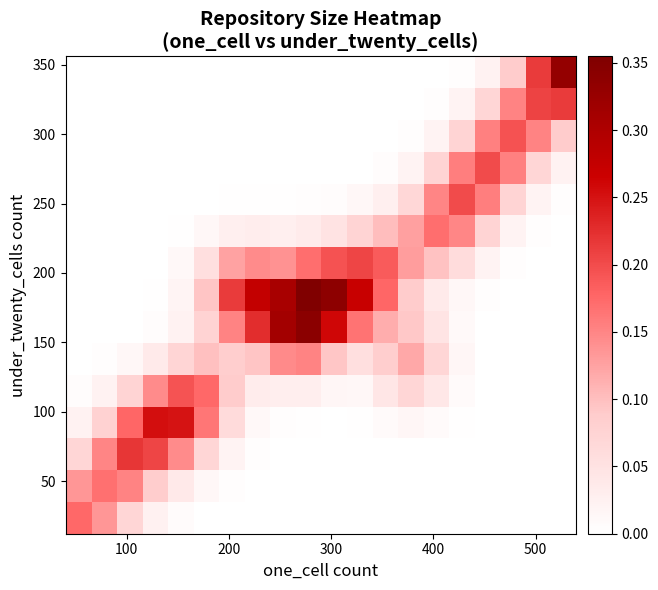

How many series are shown in this chart?

15